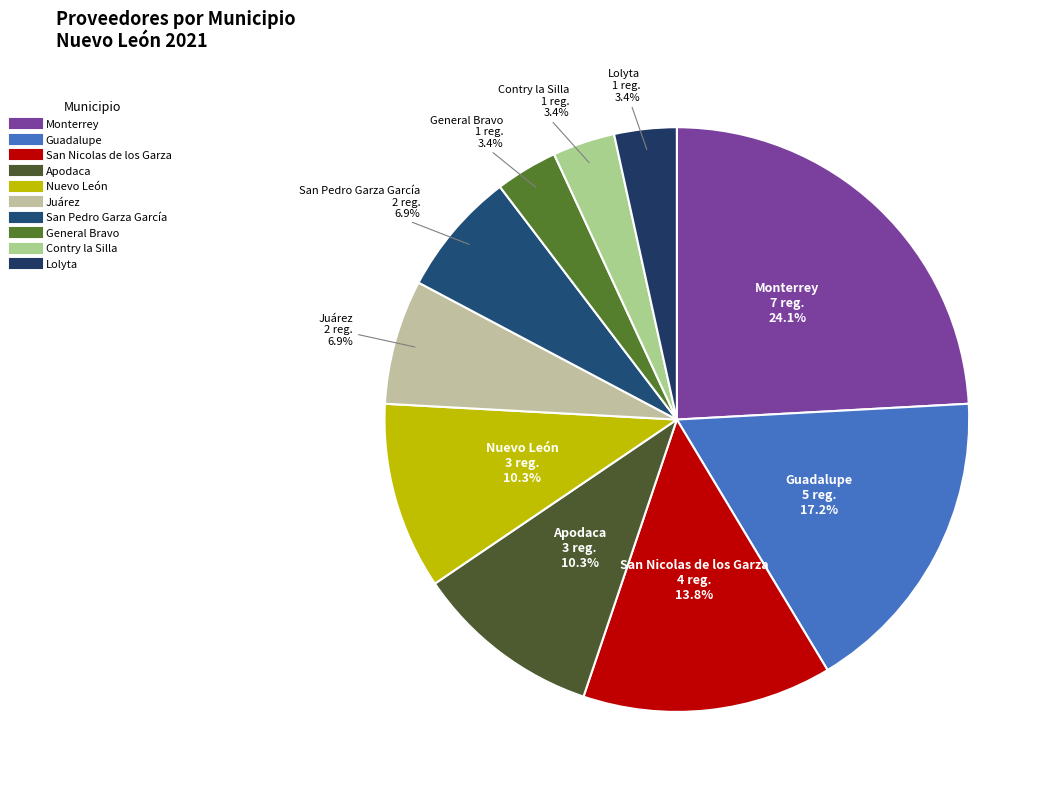

Which has a higher value, Apodaca or San Pedro Garza García?

Apodaca